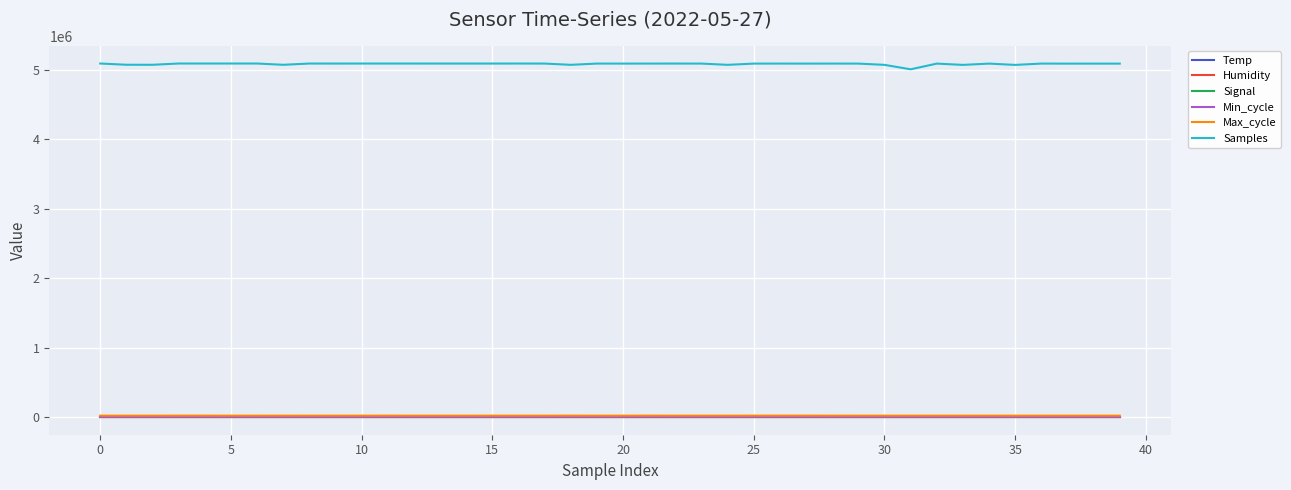

Which series has the largest range (max minus min)?

Samples